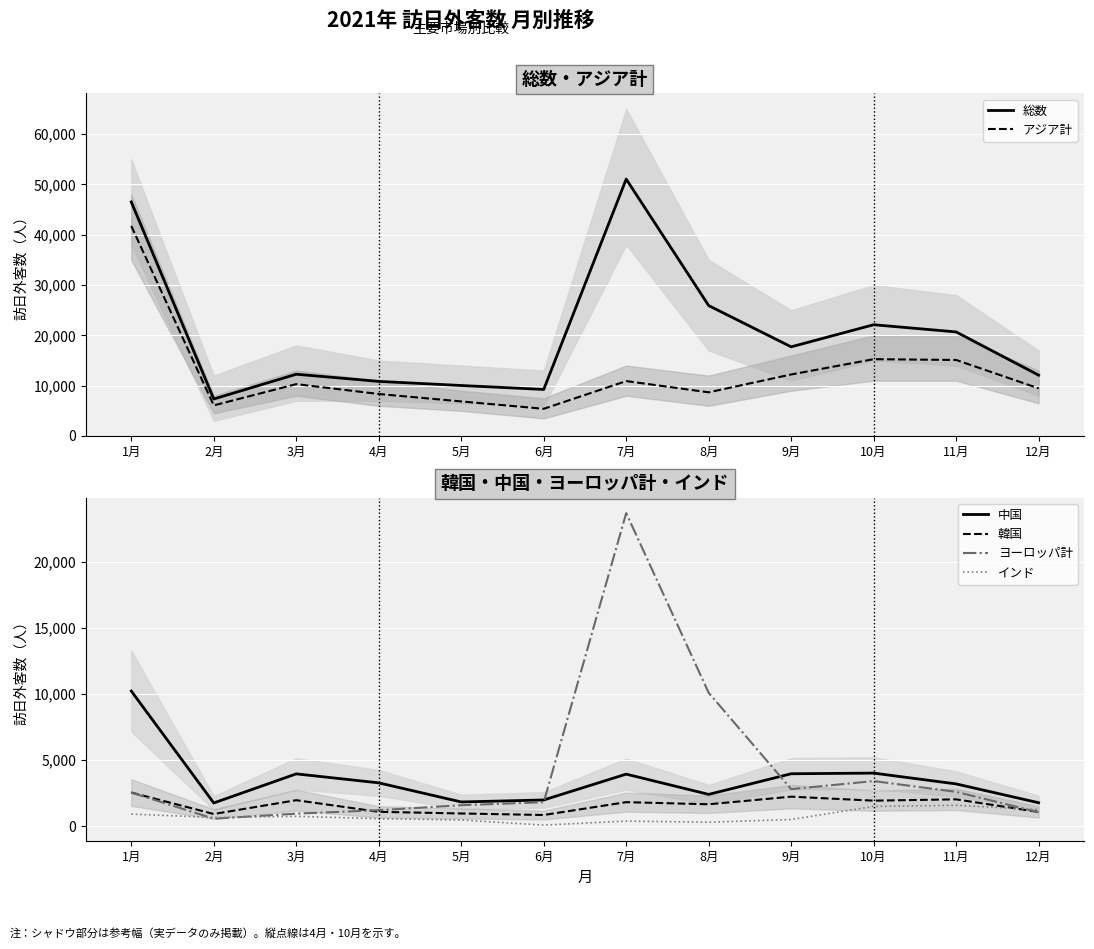

Where does the 総数 series first go above 17720?

1月